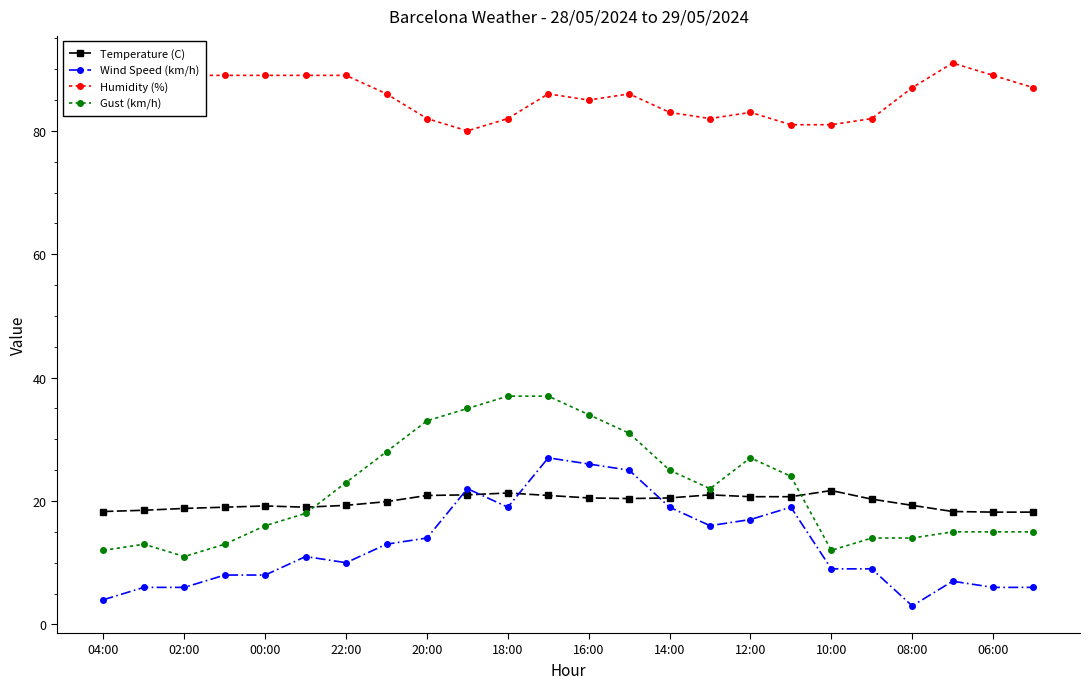

Which series has the largest total across all categories?

Humidity (%)